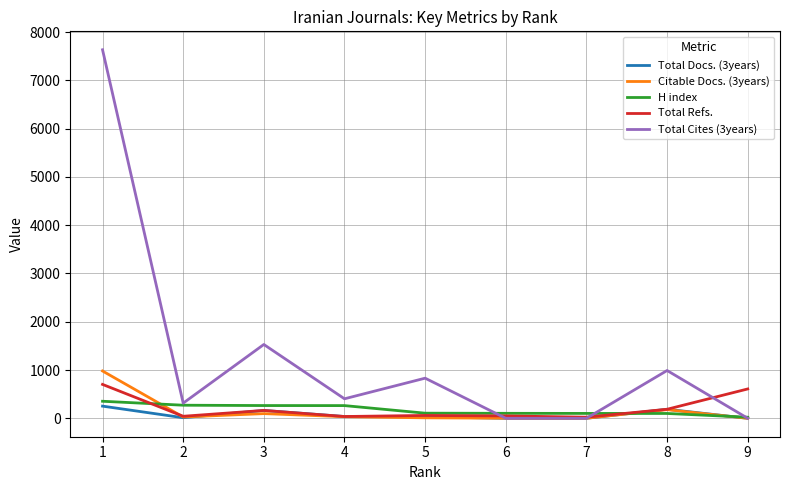

What is the spread (max minus min) of values at 3?

1432